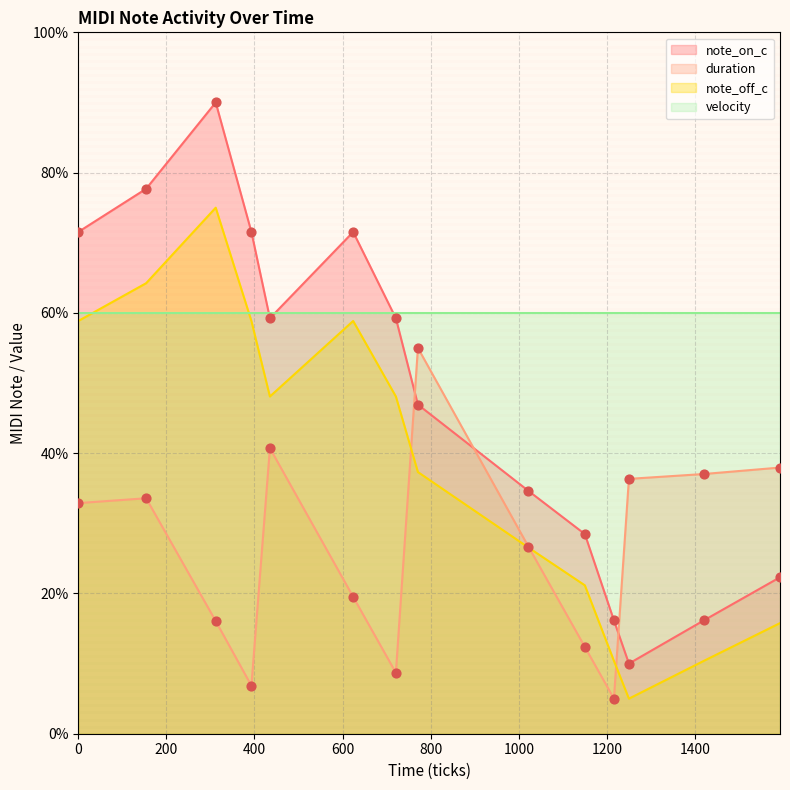

Is the value of note_on_c at 435 greater than the value of note_off_c at 435?

Yes